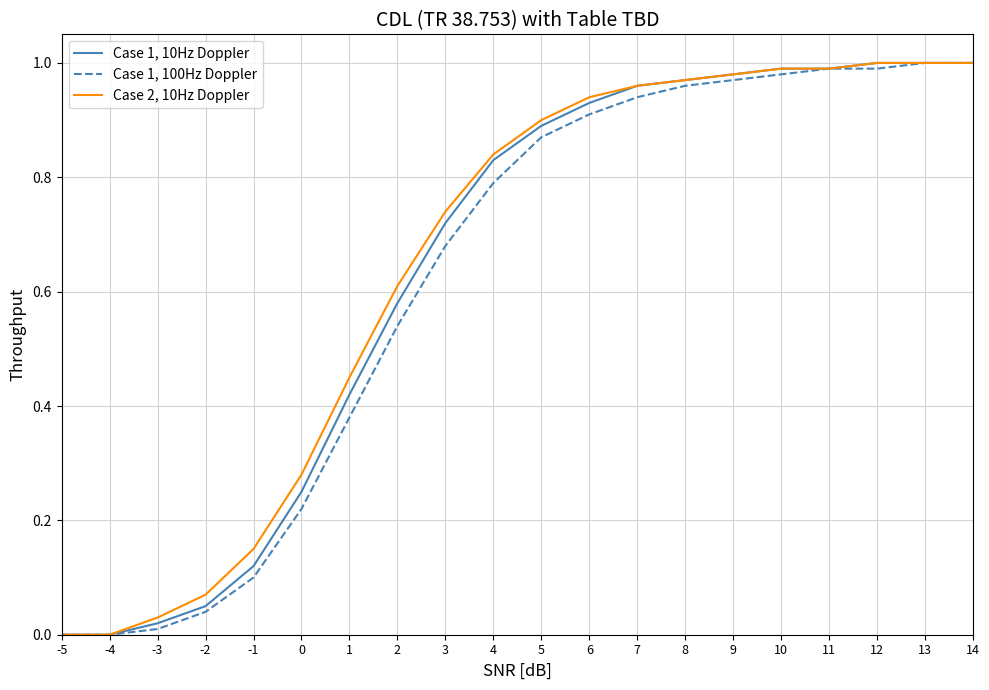

What are all the series names shown in the legend?

Case 1, 10Hz Doppler, Case 1, 100Hz Doppler, Case 2, 10Hz Doppler